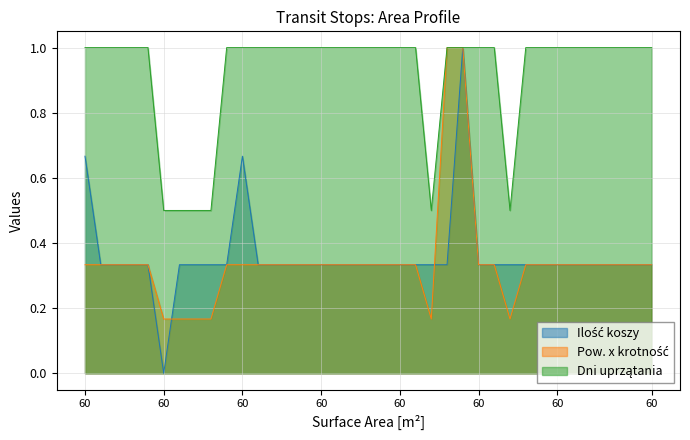

What is the total value across all series at 60?

2.0